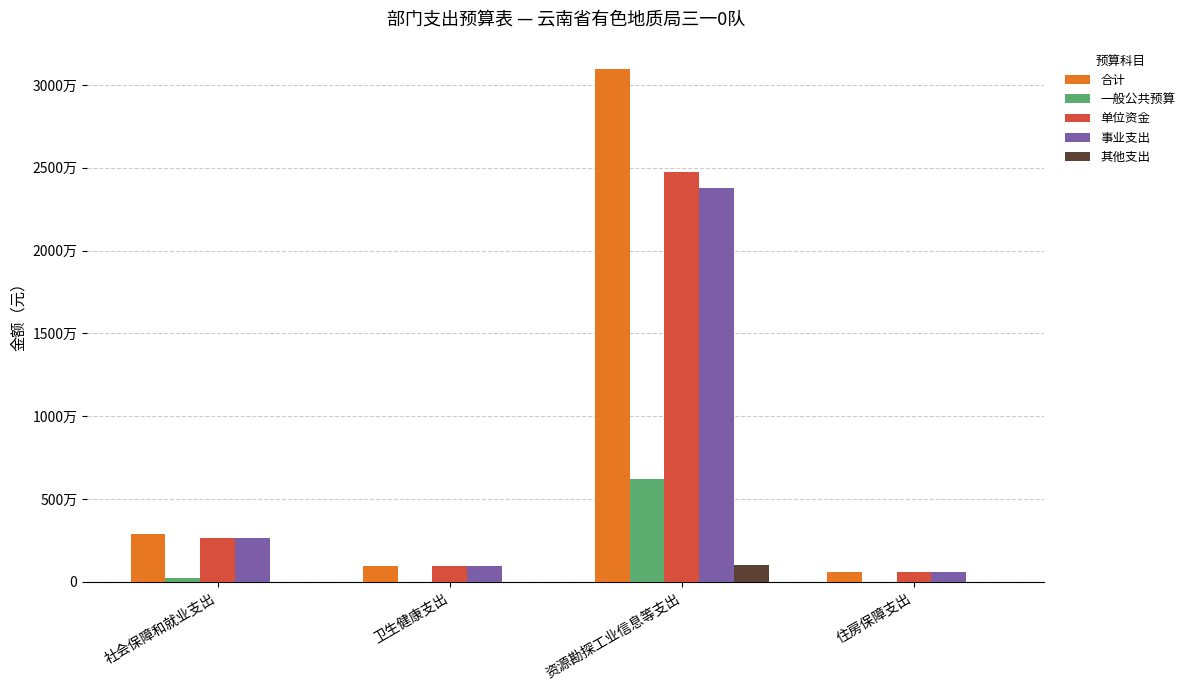

At which label is 一般公共预算 closest to 3095650?

社会保障和就业支出